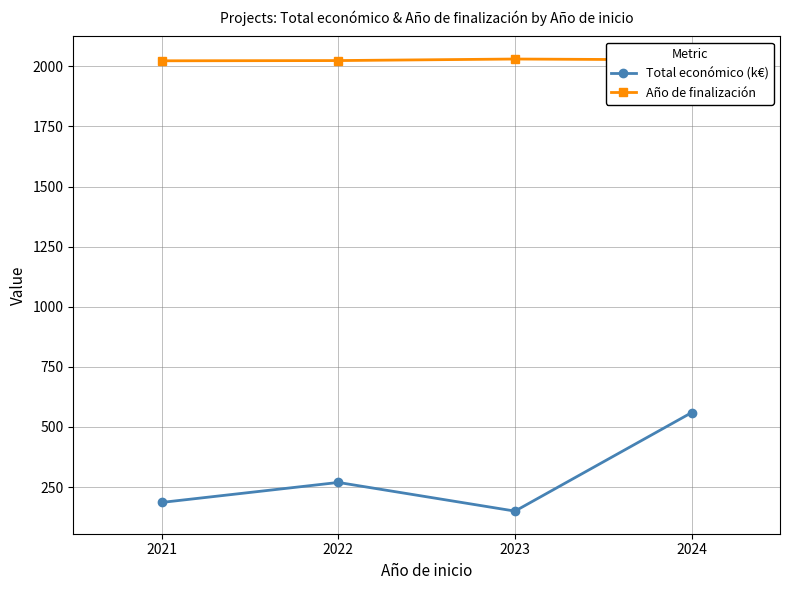

Is this an area chart (filled region under the line)?

No